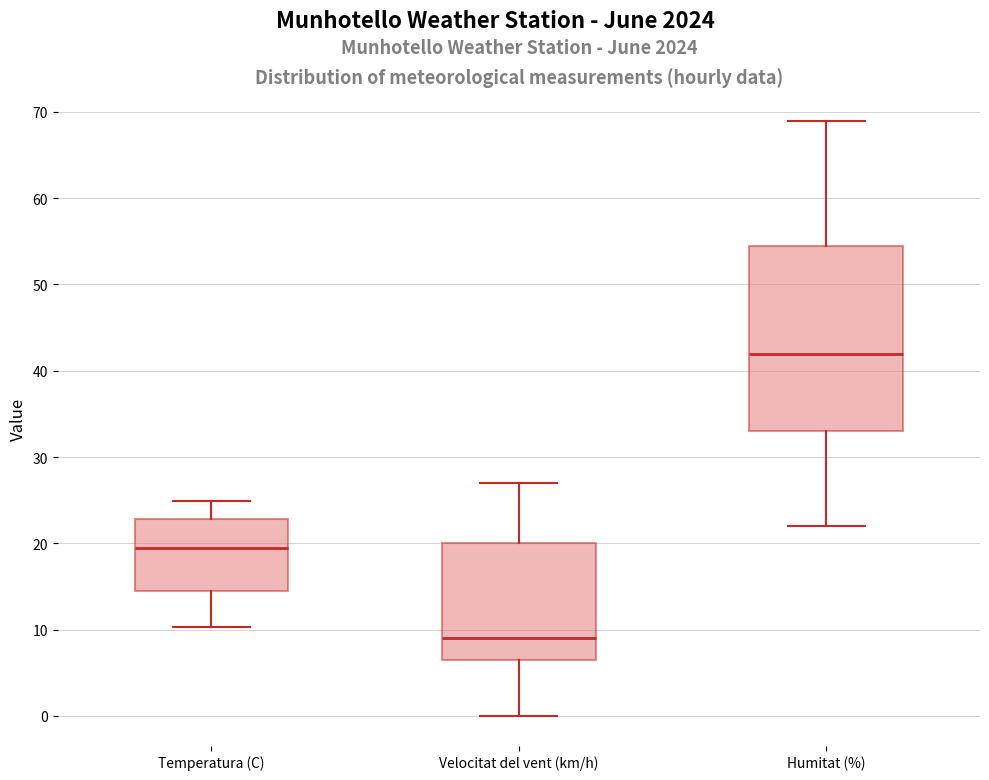

Where is the lower edge of the box for Temperatura (C) on the y-axis? The values are not printed on the chart, so give them approximately, as read against the axis.

14